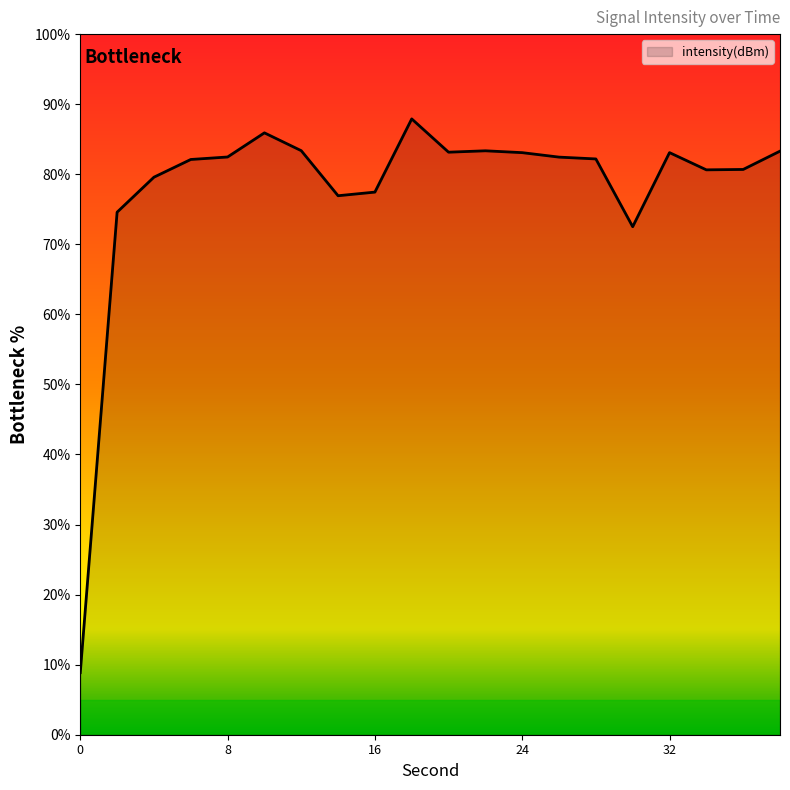

What is the difference between the maximum and minimum values?

79.0